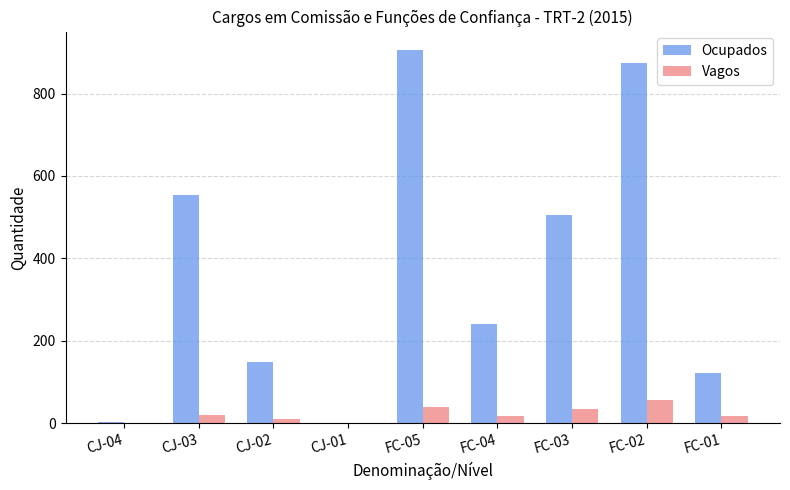

The value of Ocupados at CJ-01 is 0. True or false?

True